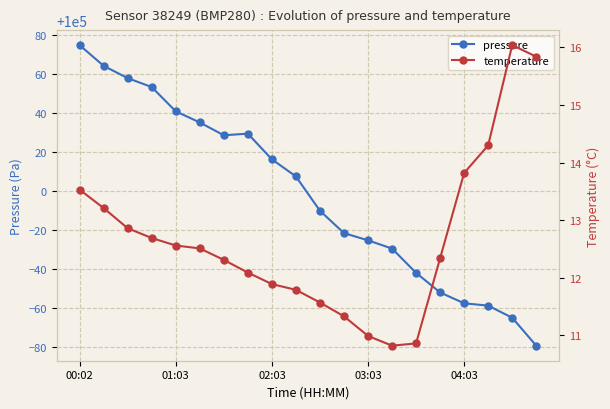

Rank the series at 19 from highest to lowest value.

pressure, temperature